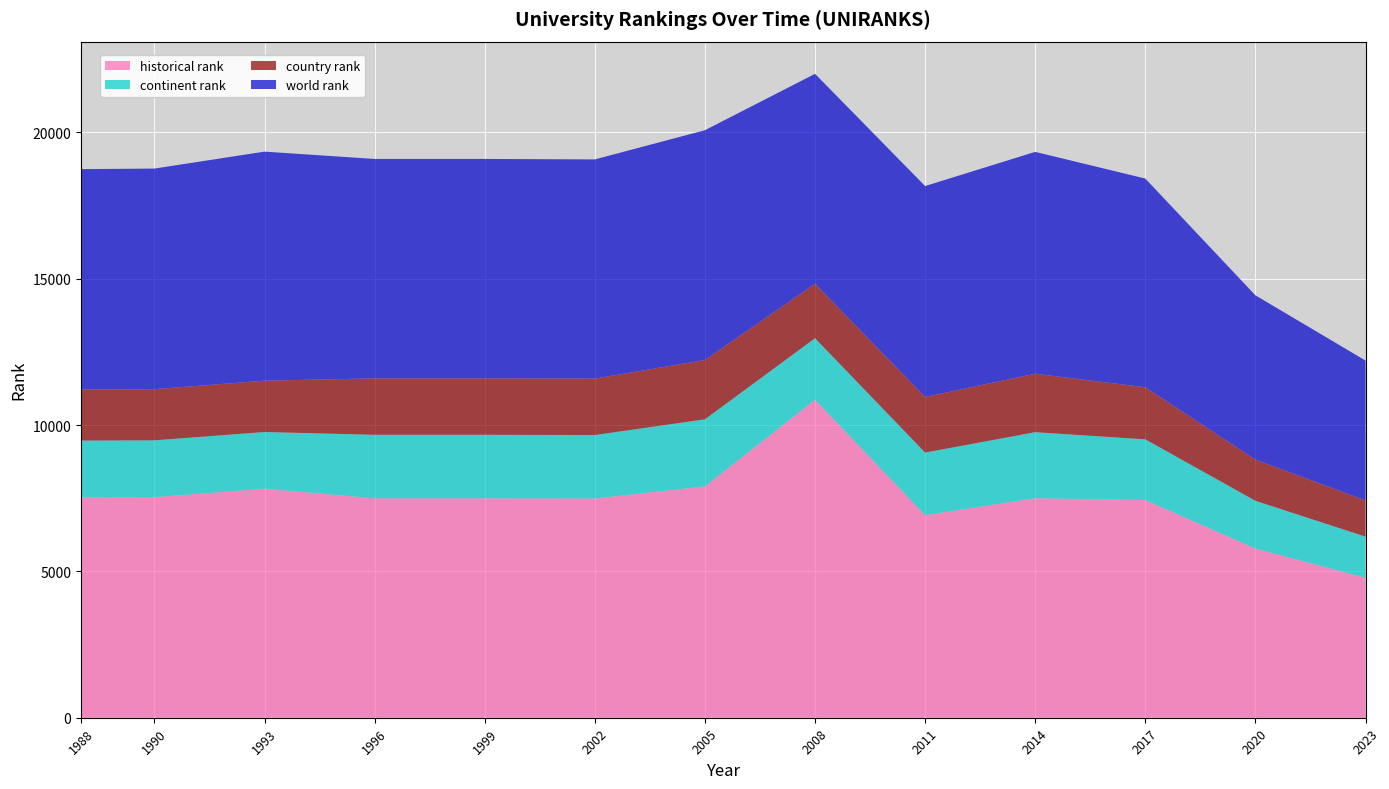

Reading left to right, list all the values displayed in this chart.

world rank: 7527	7536	7826	7496	7496	7489	7851	7172	7207	7579	7131	5613	4779
country rank: 1747	1749	1753	1929	1929	1928	2026	1861	1899	1998	1779	1407	1237
continent rank: 1942	1941	1936	2170	2170	2169	2291	2104	2140	2257	2075	1632	1408
historical rank: 7527	7536	7826	7496	7496	7489	7904	10862	6919	7499	7436	5780	4779